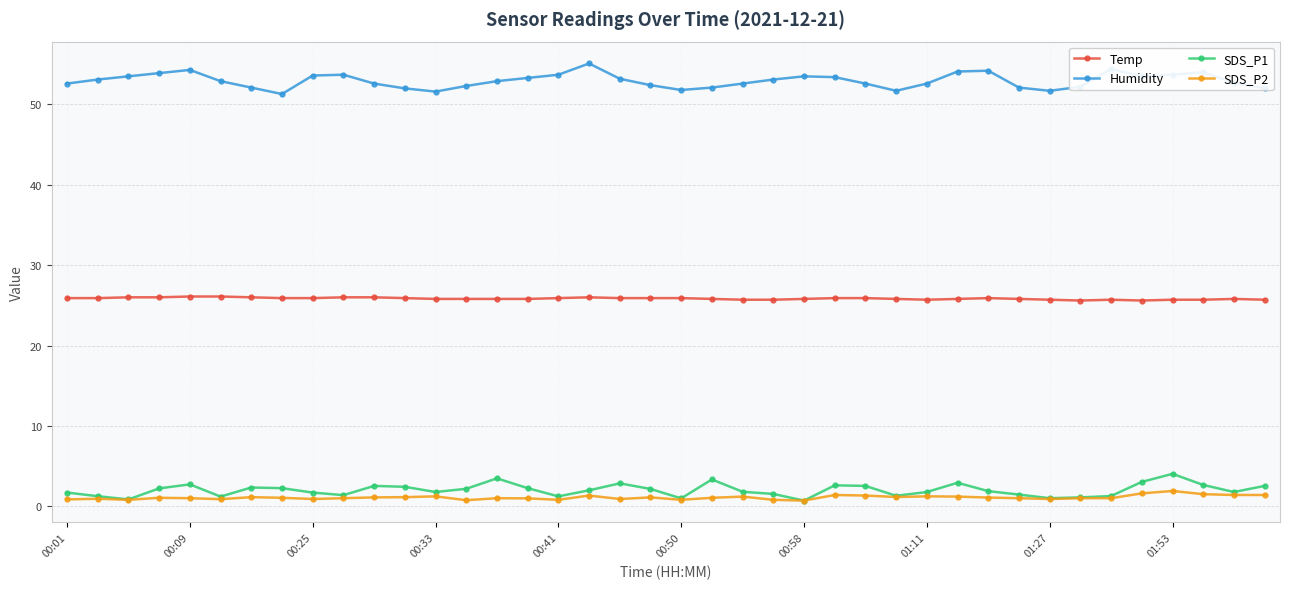

True or false: Humidity and SDS_P1 intersect in this chart.

False